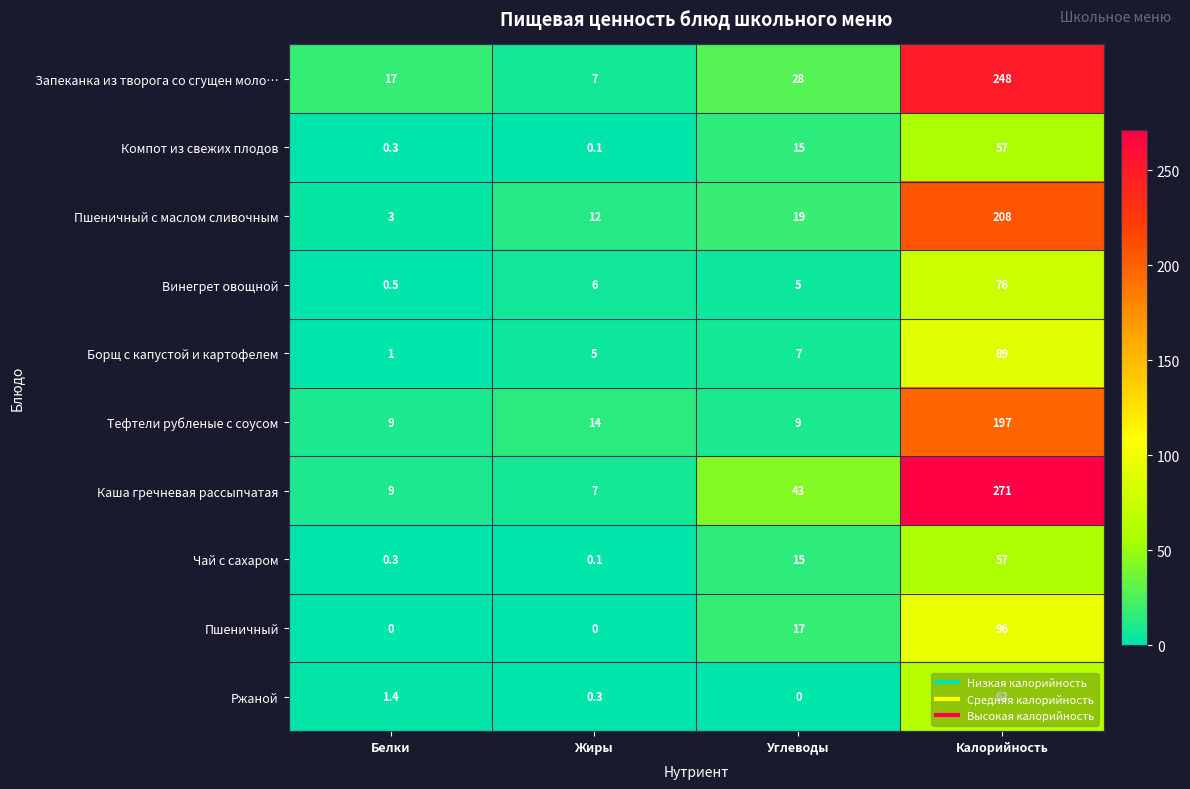

What is the difference between the second highest and second lowest values in the Запеканка из творога со сгущен моло… series?

11.0